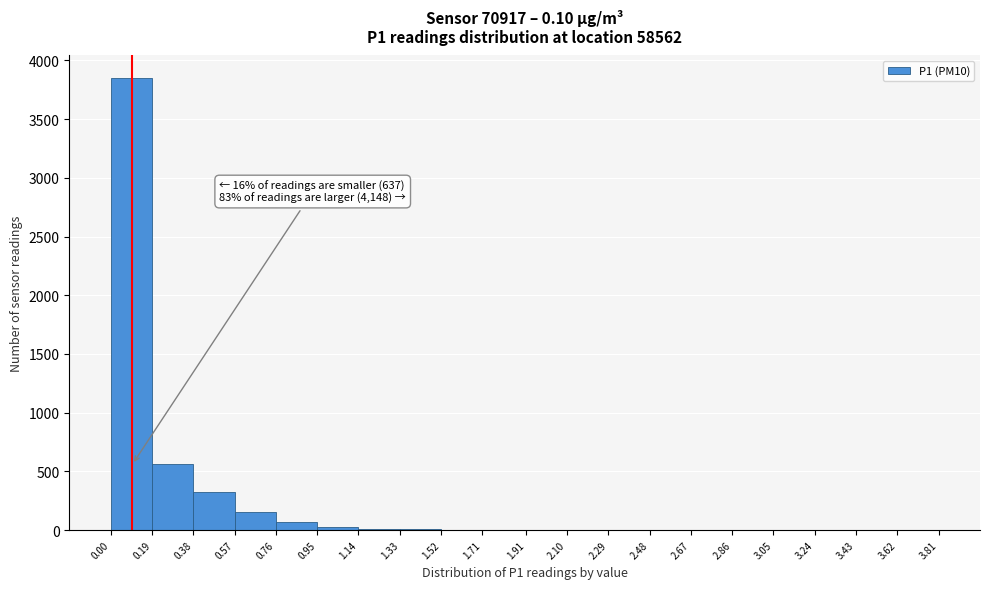

Over which range of the x-axis is the bar tallest?

0.00 to 0.19